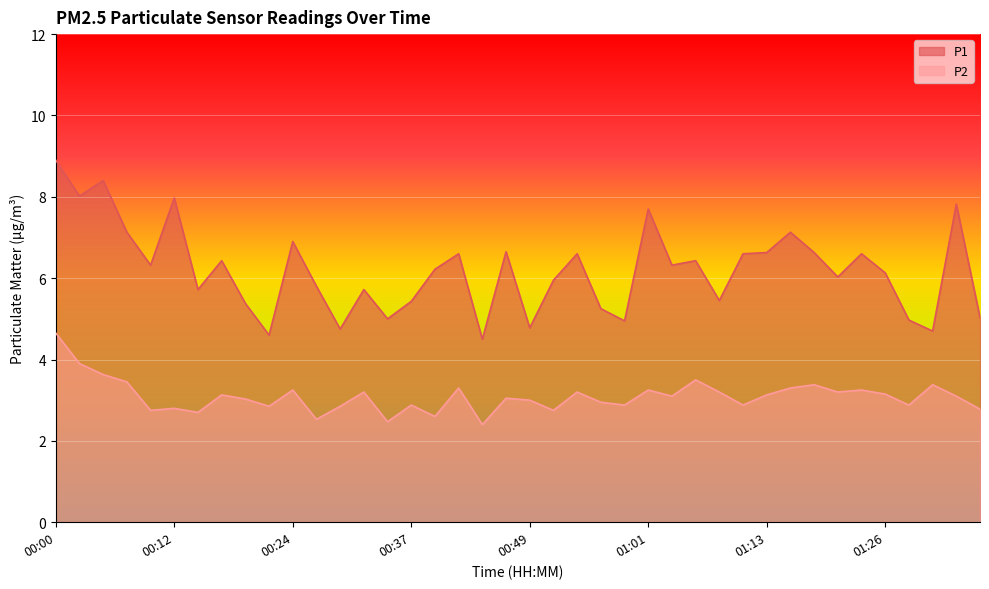

What position from the left is 00:15?

7